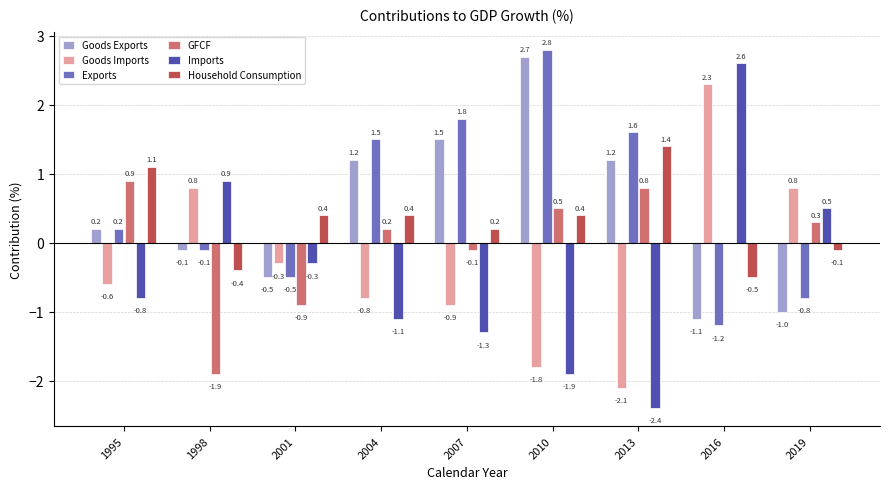

Between 1998 and 2013, which series saw the biggest shift?

Imports